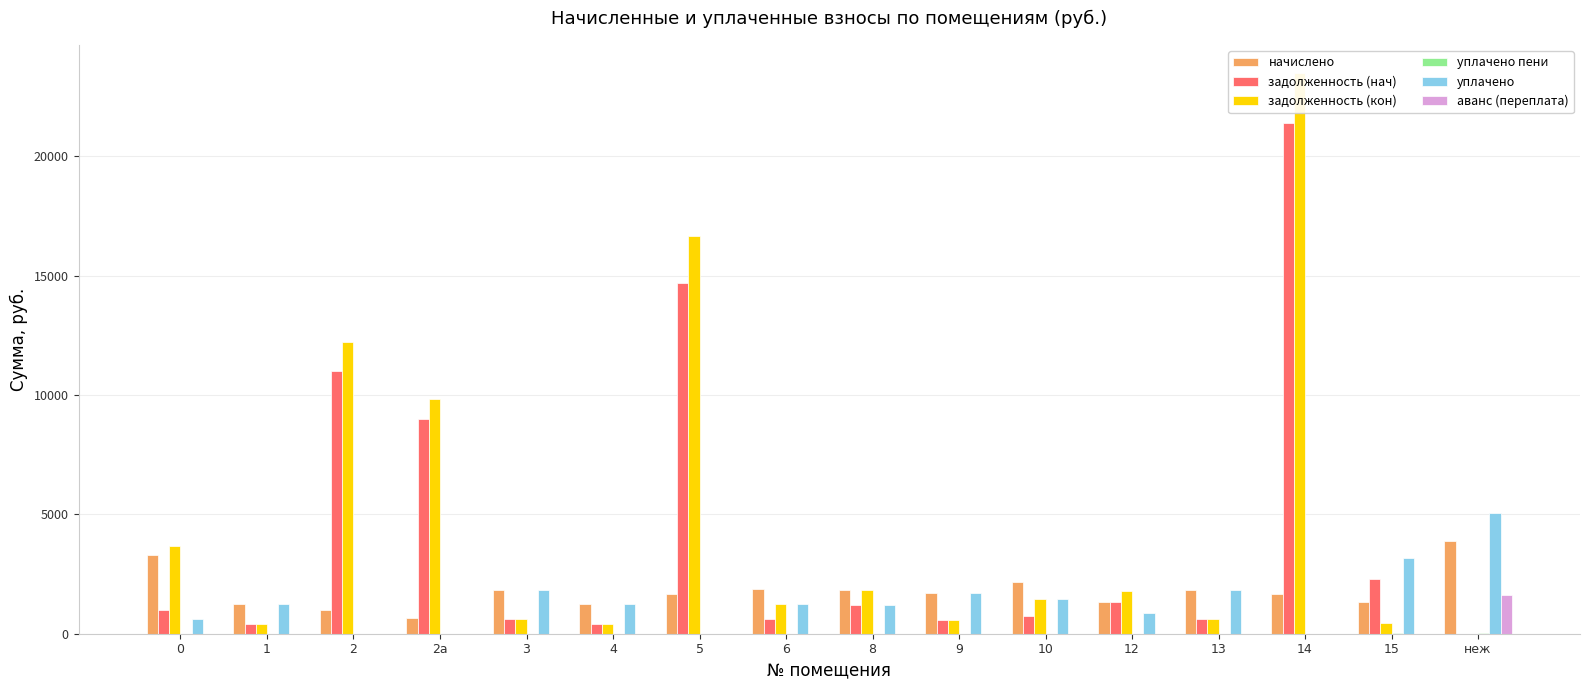

What is the label of the 14th bar from the left?

14